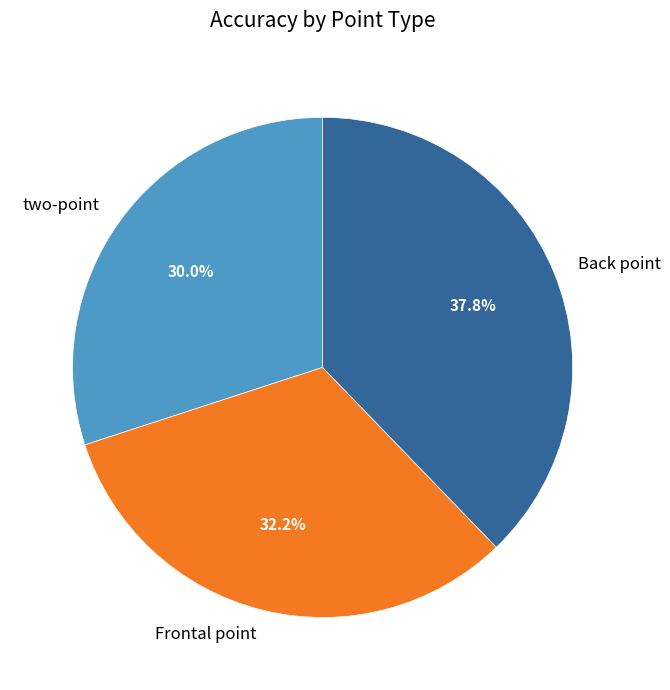

Is it true that Back point is 38% of the pie?

True